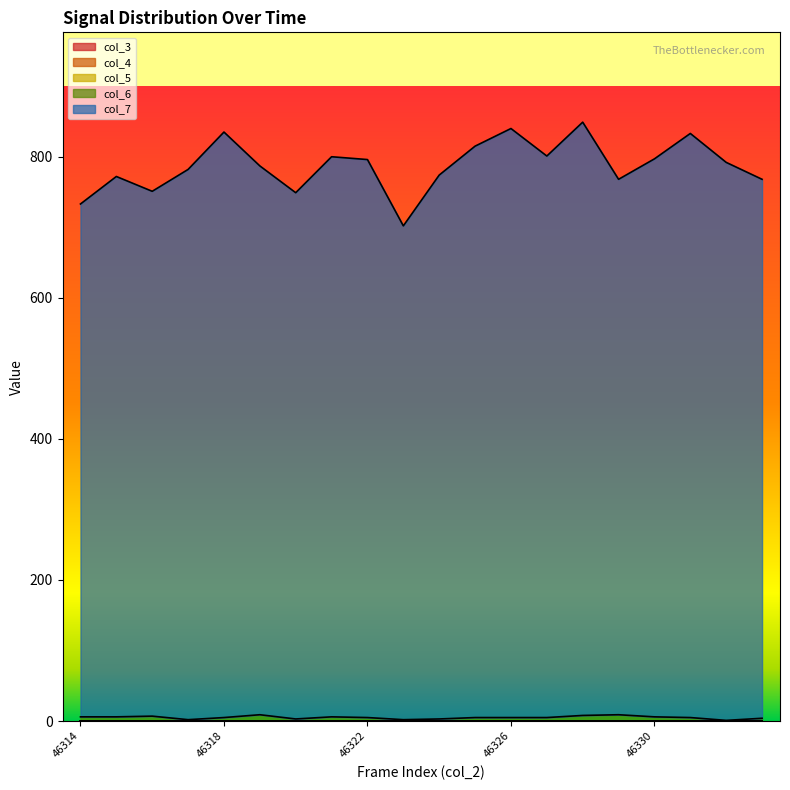

Count the number of data series in this chart.

5